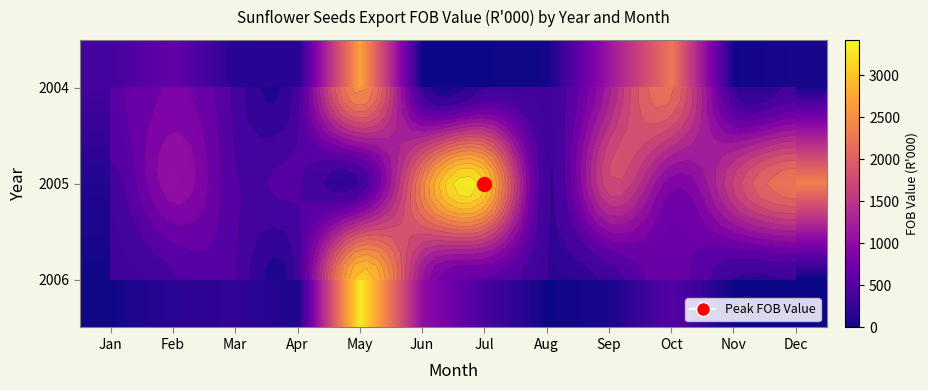

How many data points in 2005 are less than 937?

6